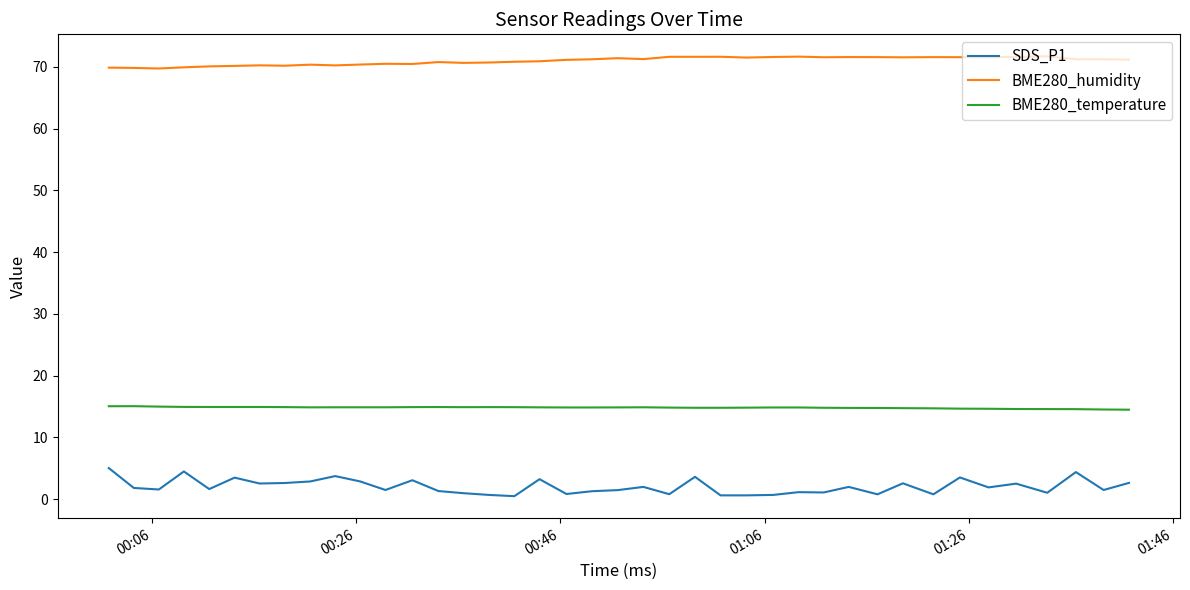

List the series in order of their peak value, lowest first.

SDS_P1, BME280_temperature, BME280_humidity